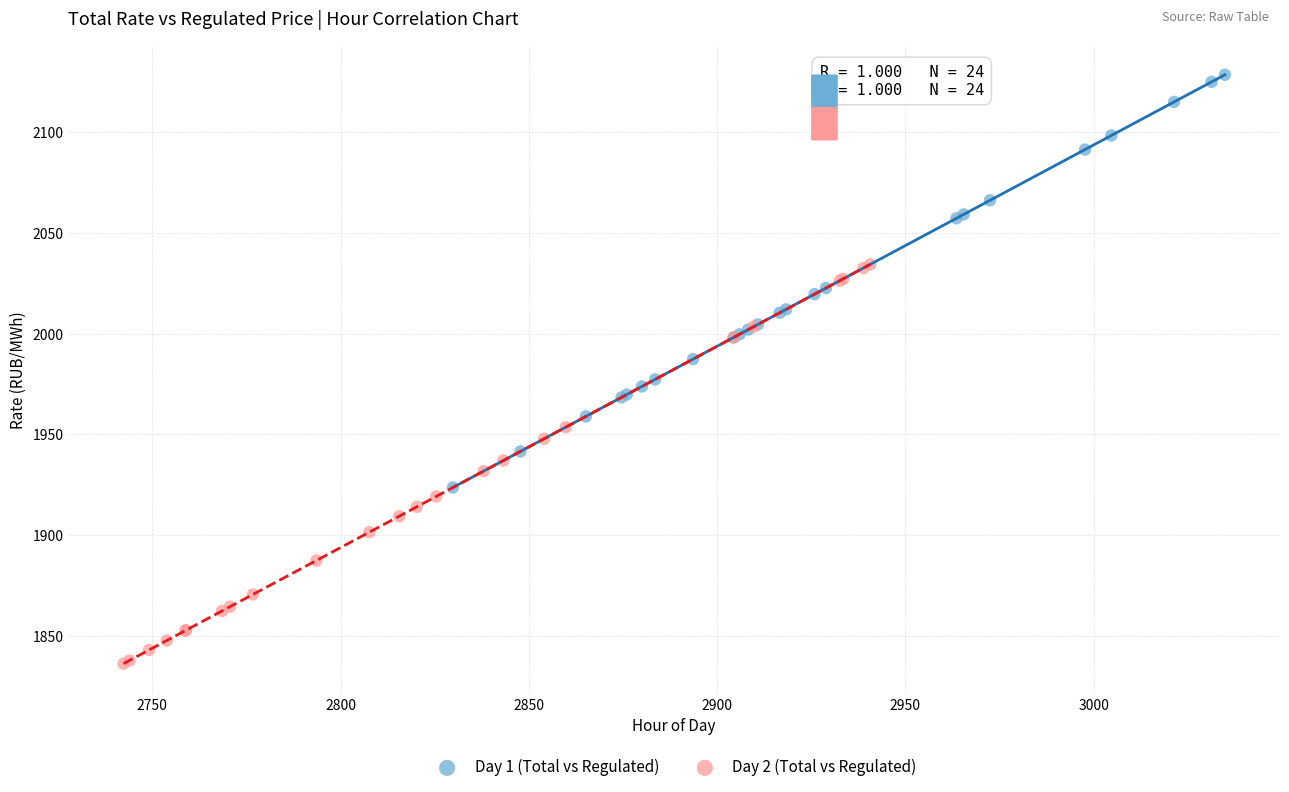

Which series has the largest Y range (max minus min)?

Day 1 (Total vs Regulated)